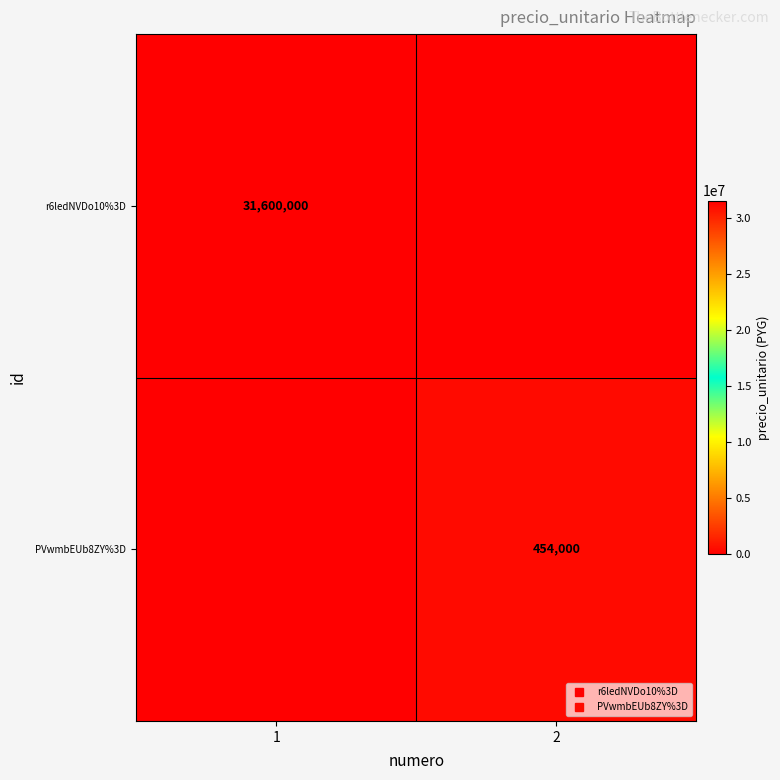

How many PVwmbEUb8ZY%3D values are between 0 and 454000?

2